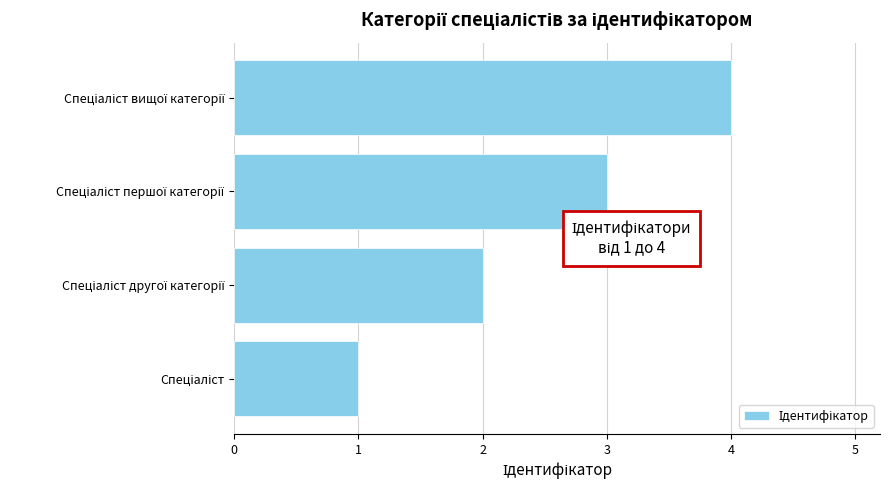

What is the difference between the maximum and minimum values?

3